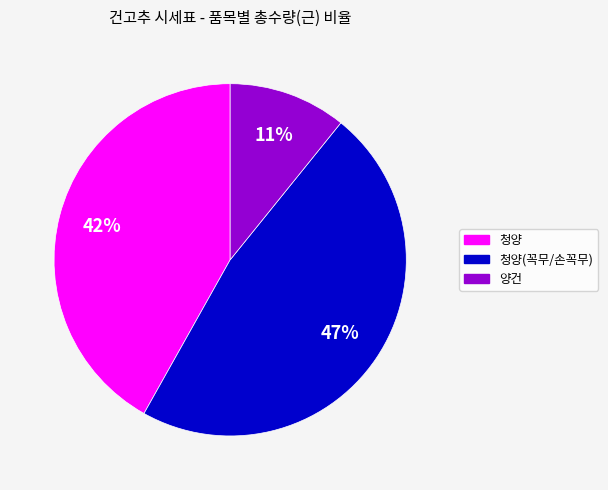

Is there a majority slice in this chart?

No